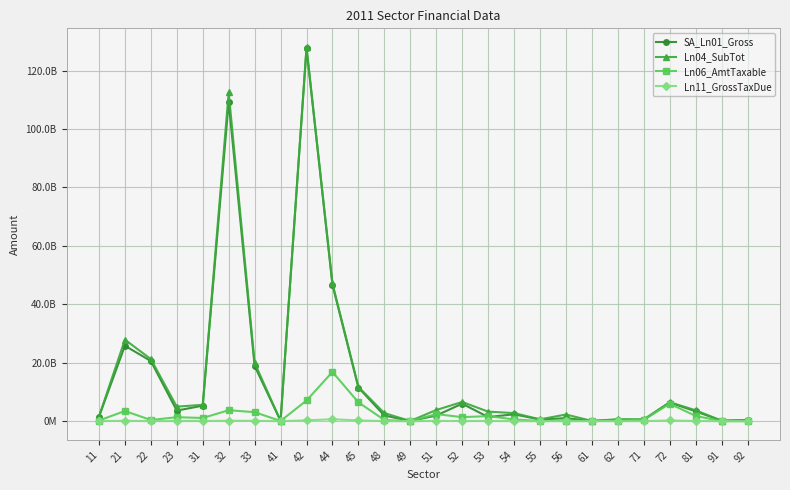

True or false: Ln11_GrossTaxDue has a value of 137602854 at 21.

True